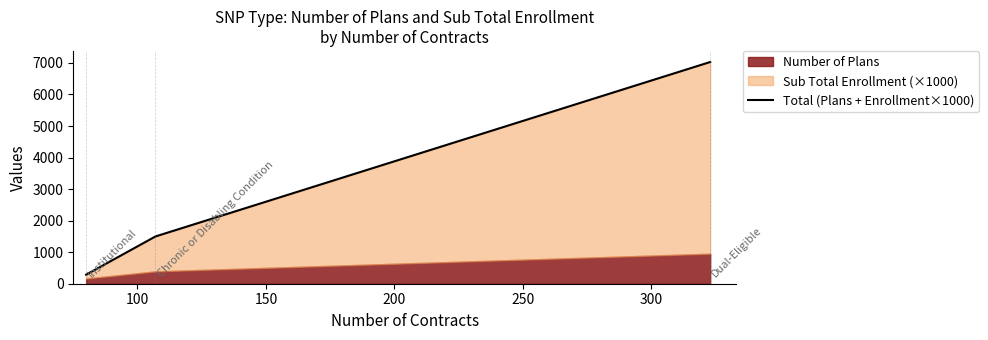

What is the value of the 1st point from the left?

287.1